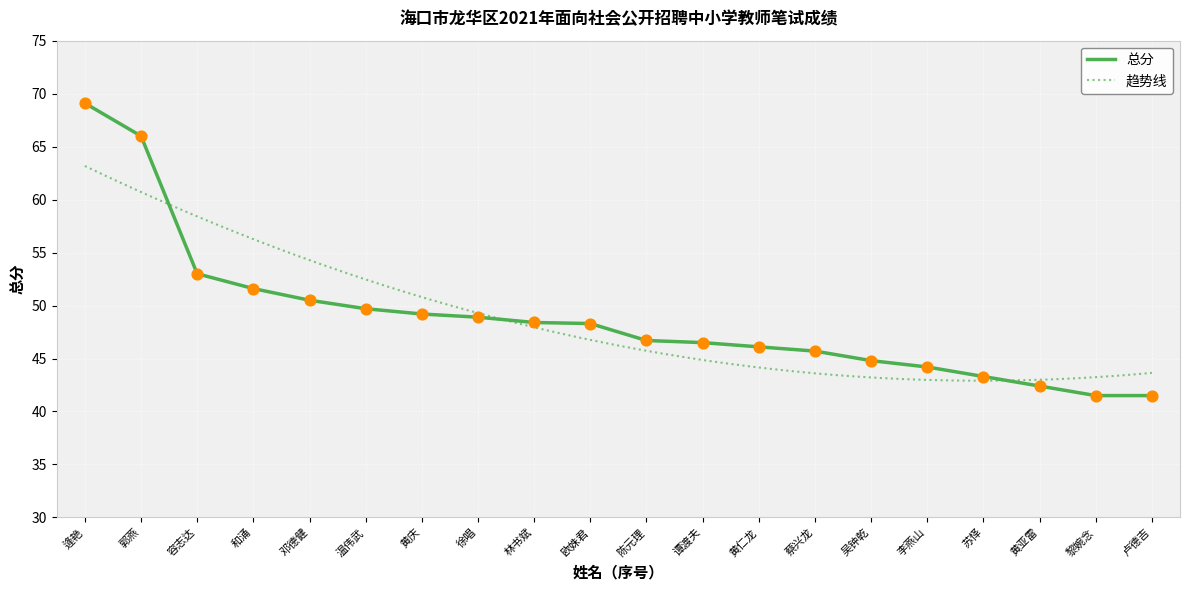

Between 谭渡夫 and 黎婉念, which is larger?

谭渡夫